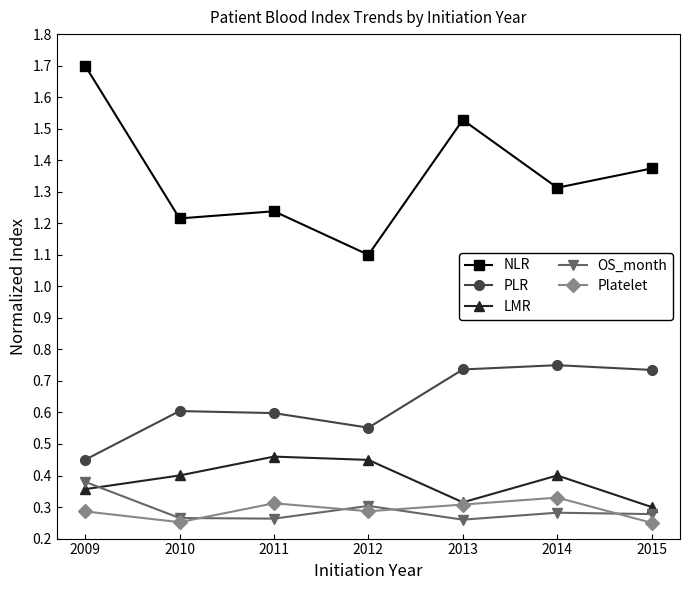

True or false: PLR and Platelet intersect in this chart.

False